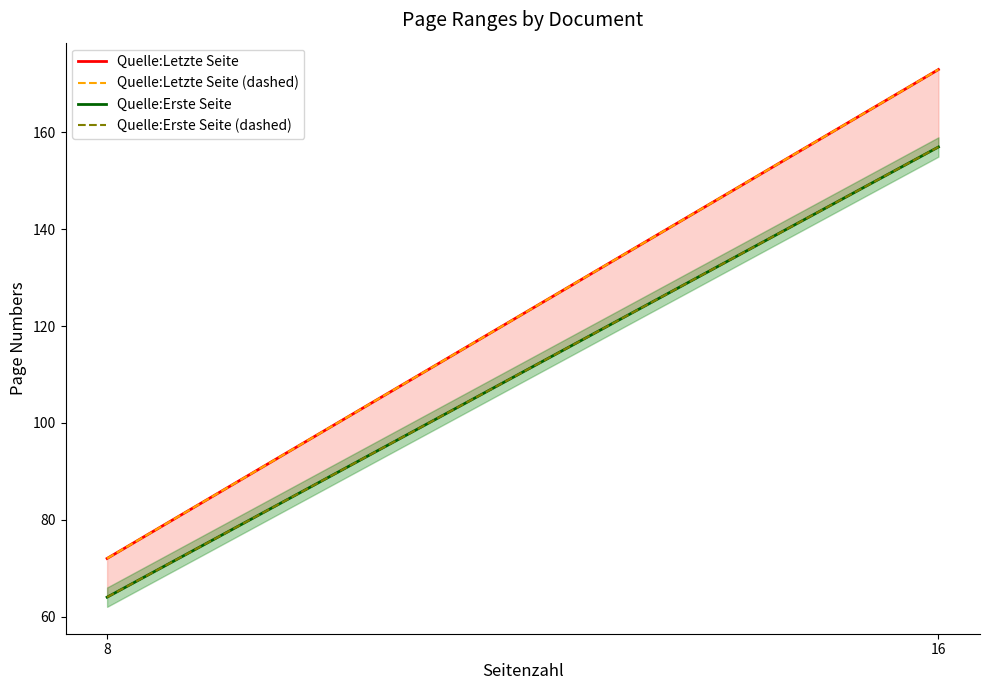

What is the difference between the Quelle:Letzte Seite values at 16 and 8?

101